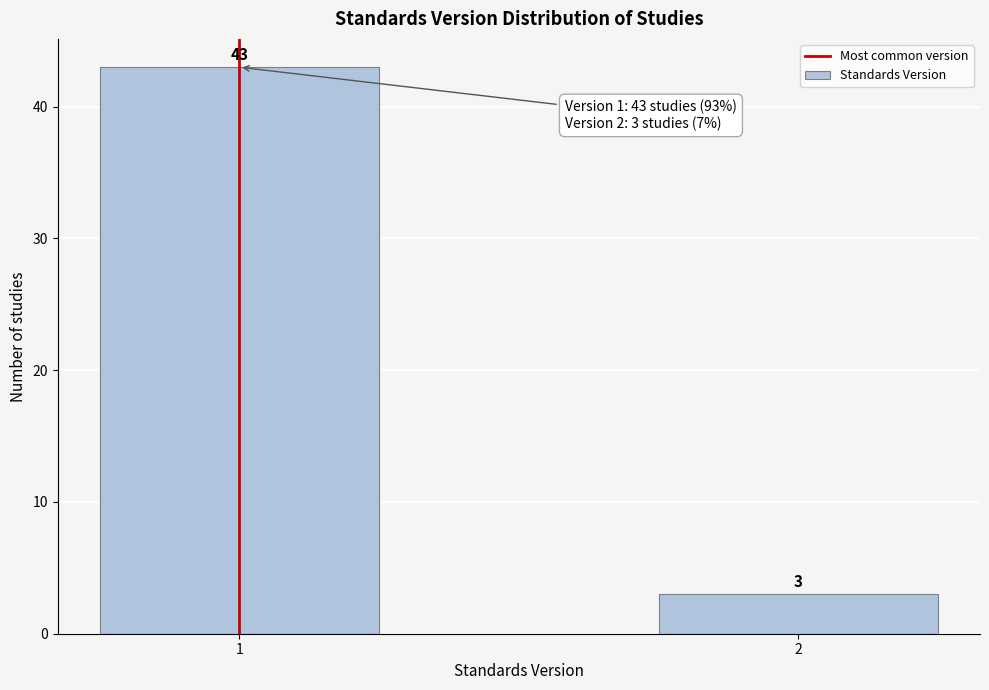

Reading right to left, list all the values displayed in this chart.

3	43